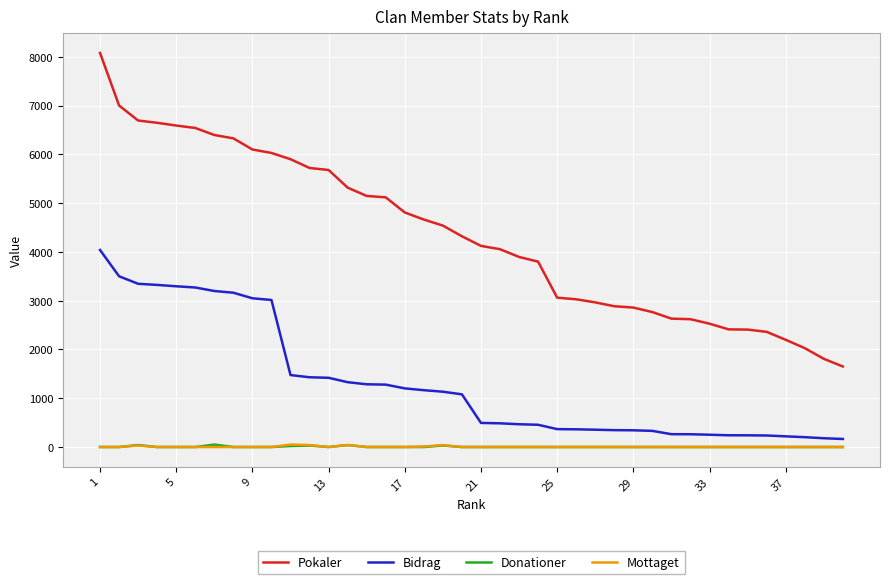

What is the minimum value for Pokaler?

1651